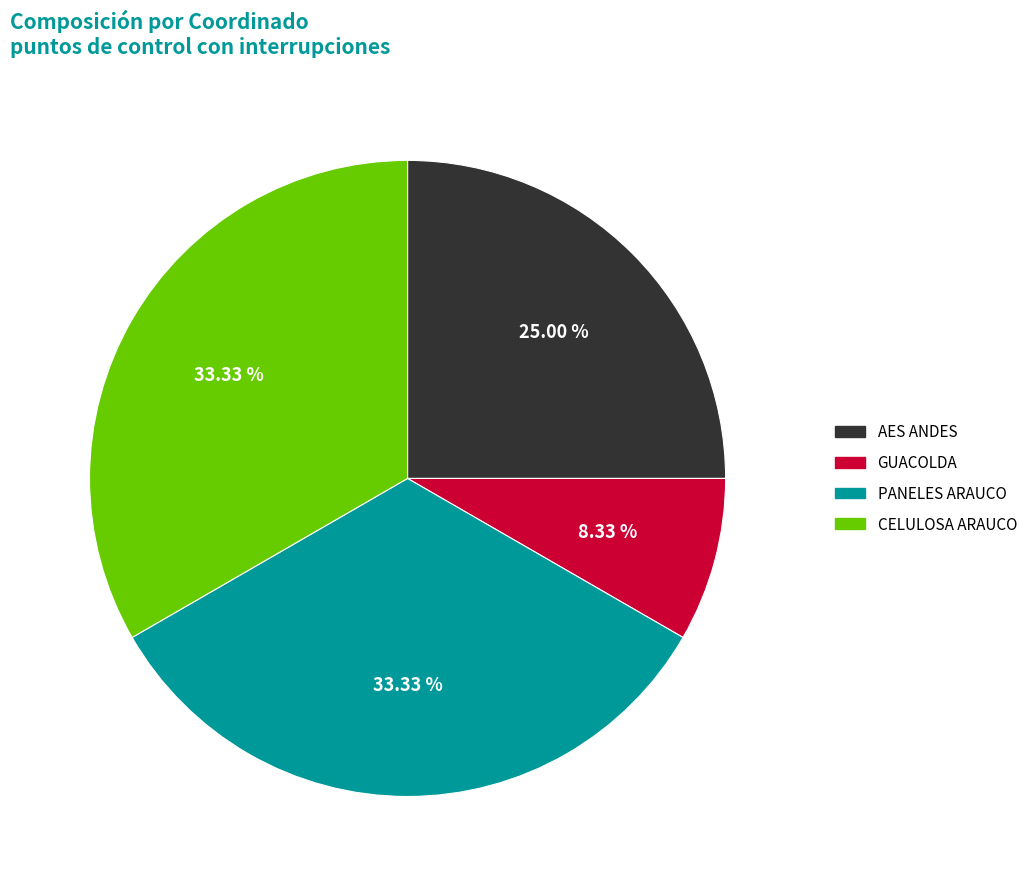

Does any single category account for the majority?

No